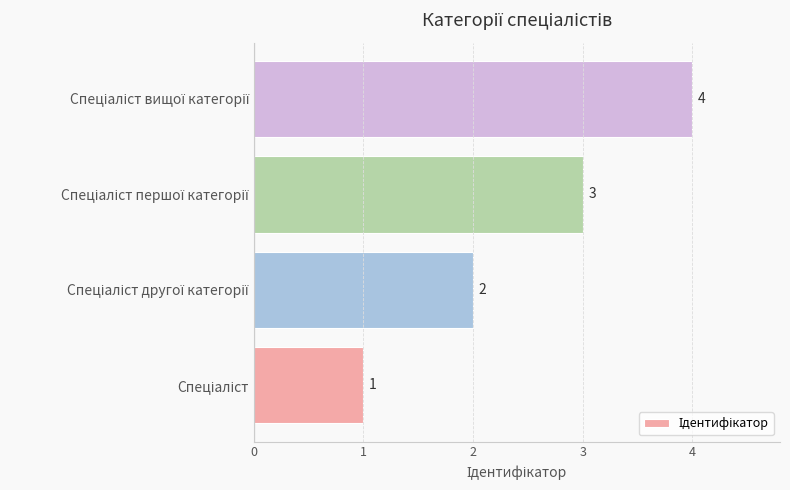

What is the difference between the maximum and minimum values?

3